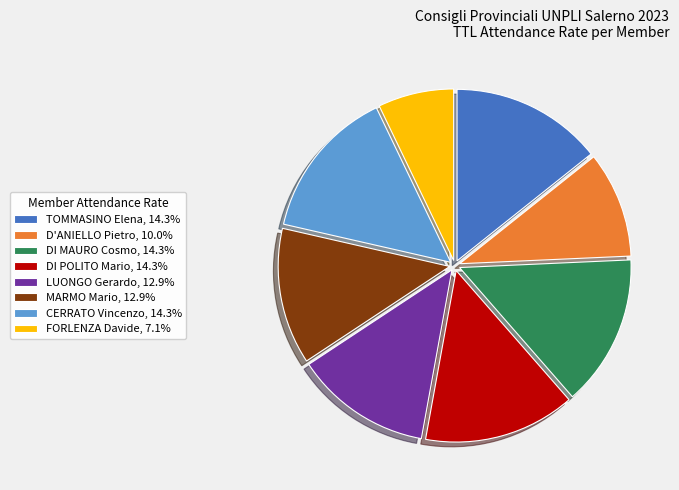

Do D'ANIELLO Pietro, 10.0% and FORLENZA Davide, 7.1% together represent more than half of the pie?

No